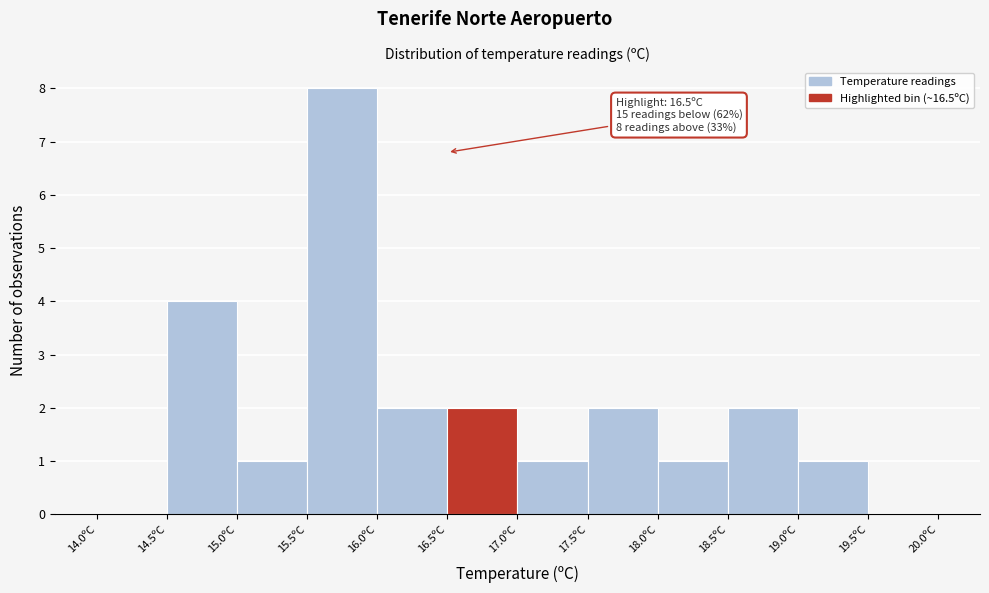

Over which range of the x-axis is the bar tallest?

15.5 to 16.0